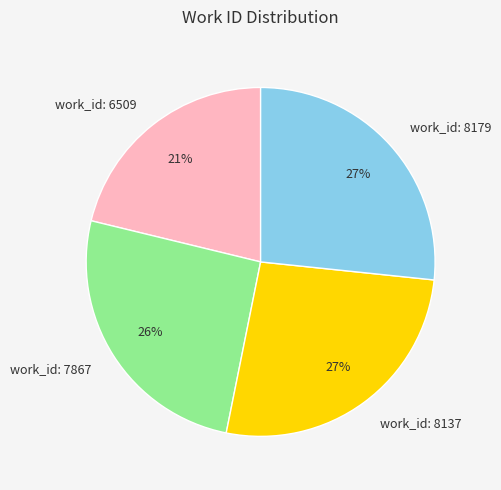

The work_id: 6509 slice represents 13% of the pie. True or false?

False